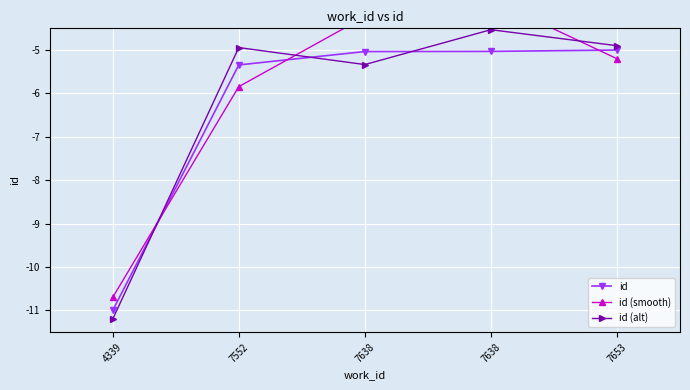

The value of id (smooth) at 7638 is -4.2. True or false?

True